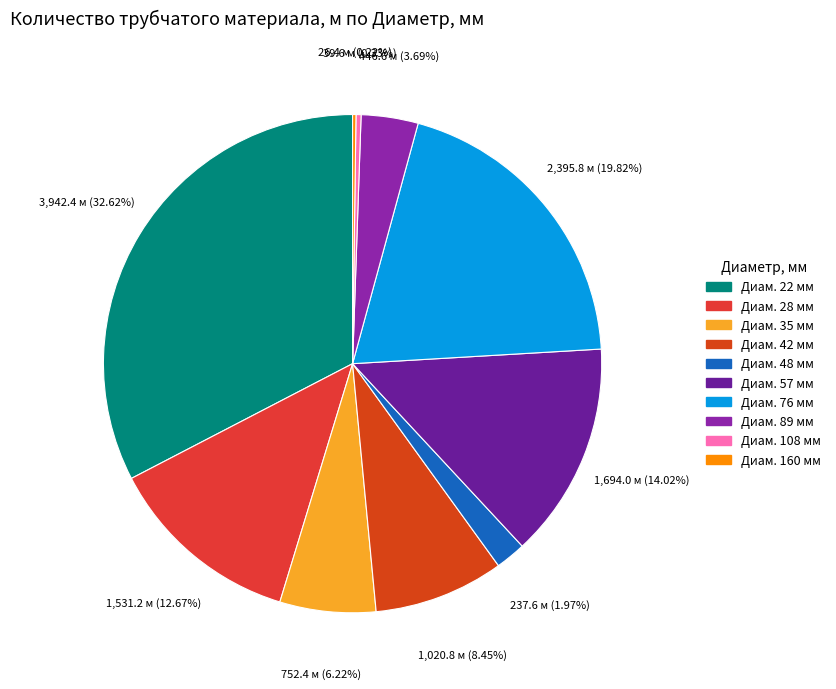

How many slices are in this pie chart?

10